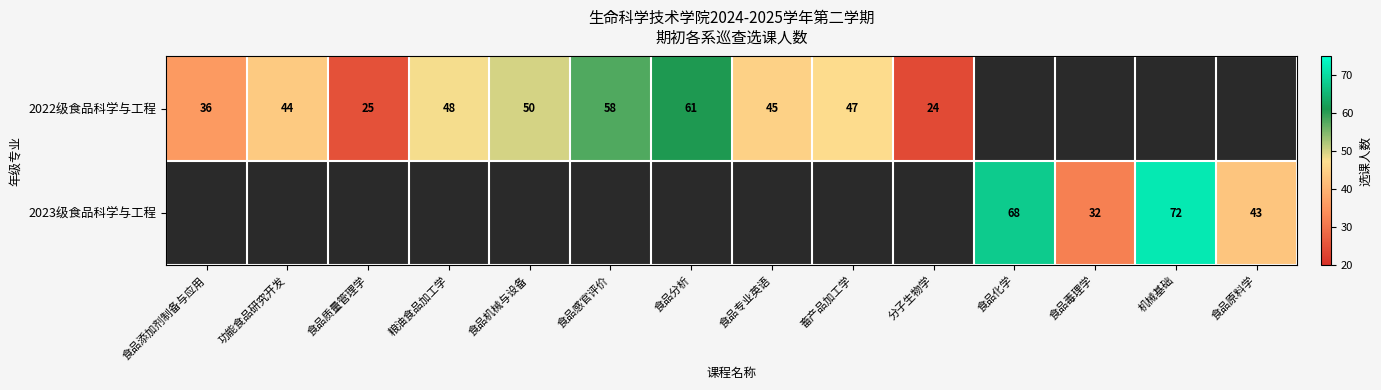

The value of 2022级食品科学与工程 at 食品添加剂制备与应用 is 36. True or false?

True